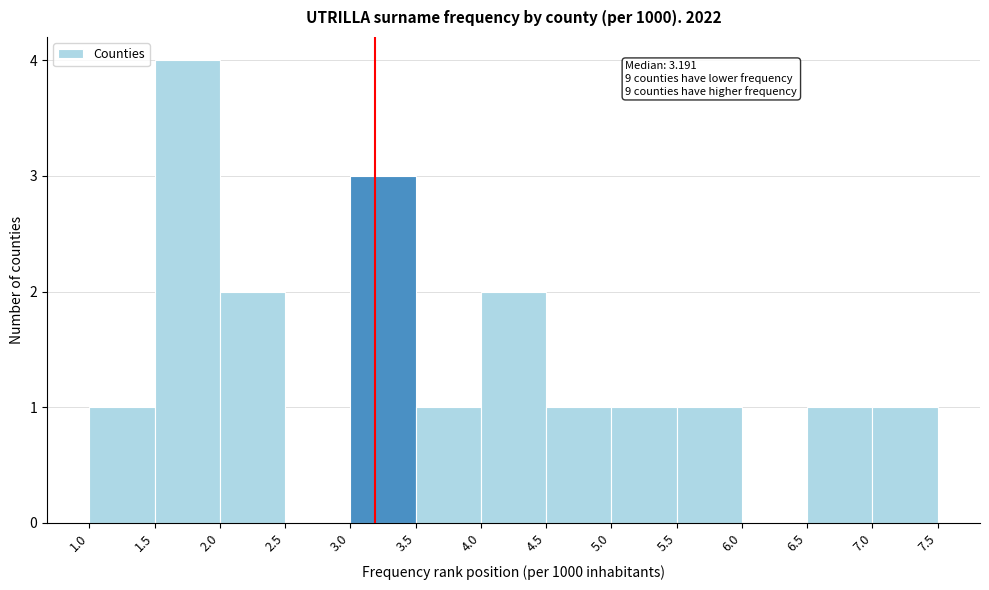

Over which range of the x-axis is the bar tallest?

1.5 to 2.0